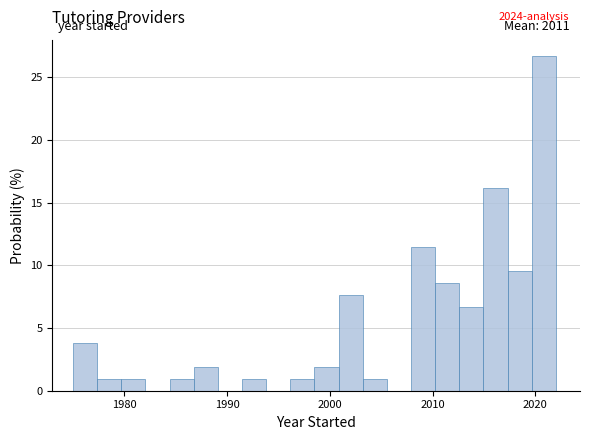

Around what value on the x-axis is the tallest bar? Give the approximate position of its centre, as read against the axis.

2021